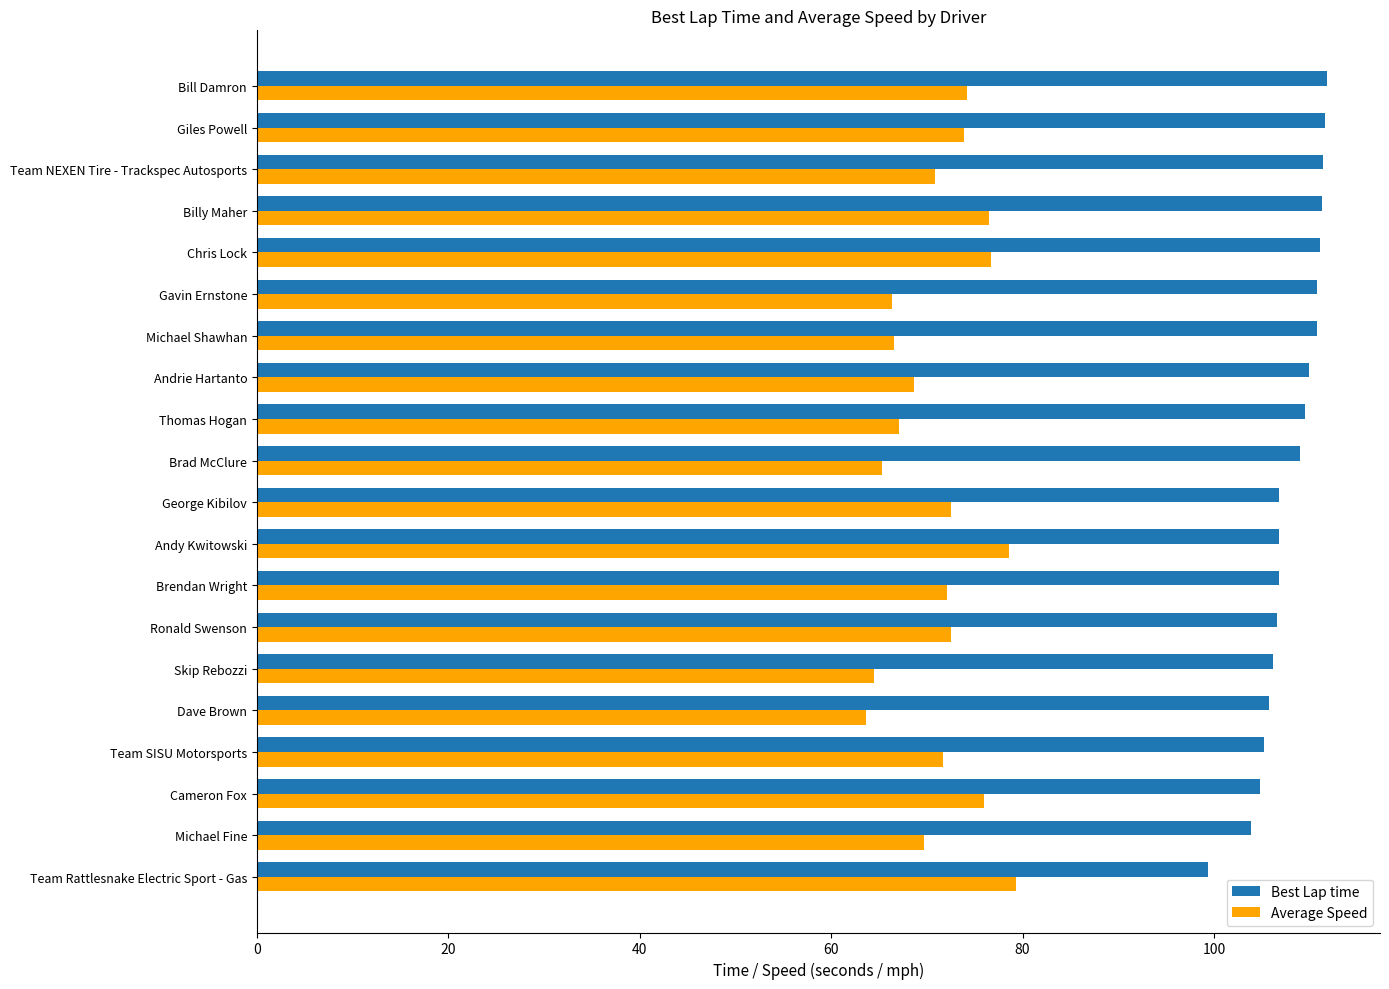

Is the value of Best Lap time at Chris Lock greater than the value of Average Speed at Giles Powell?

Yes